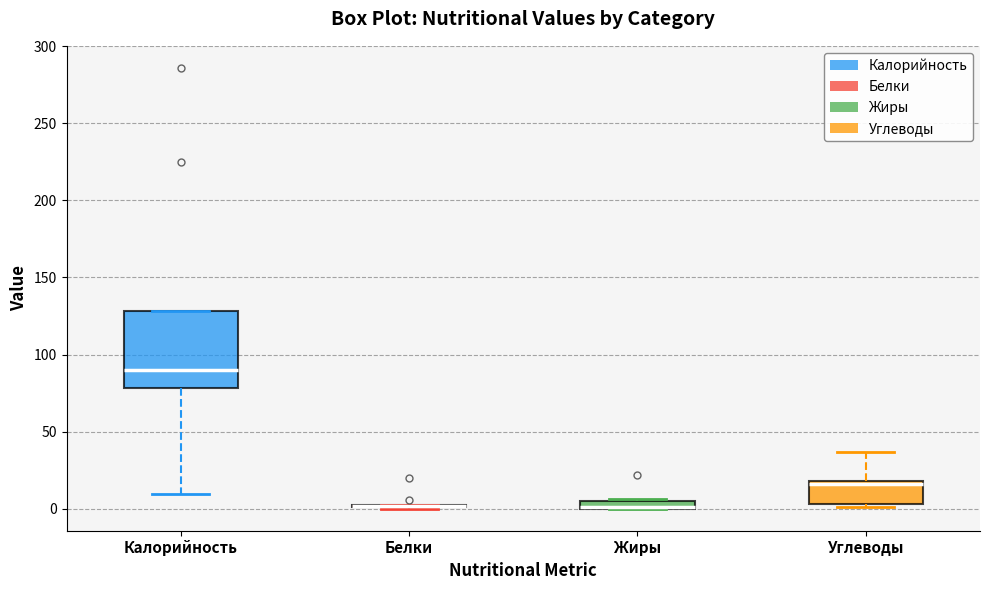

Comparing the boxes themselves (not the whiskers), which one is the tallest?

Калорийность